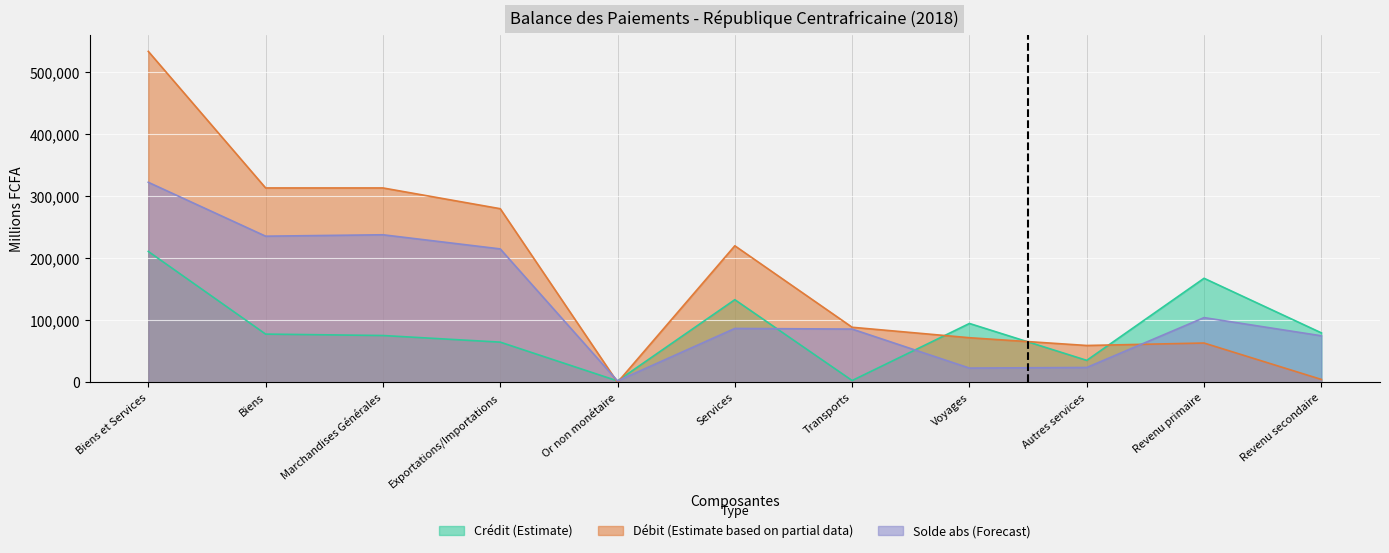

True or false: Débit and Crédit cross at least once.

True